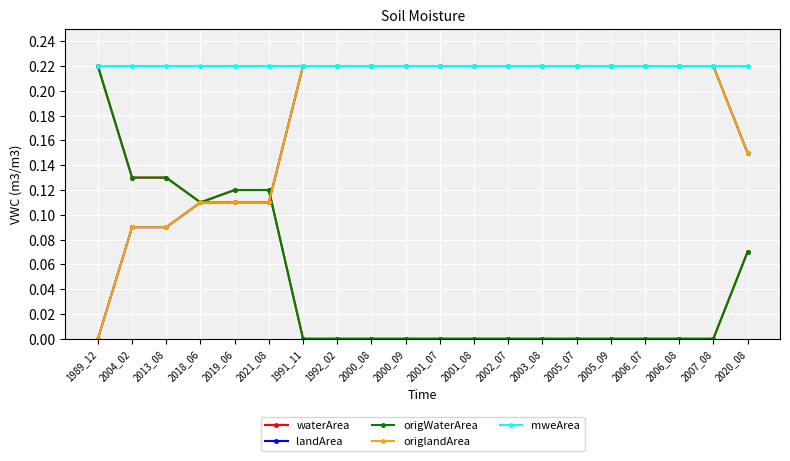

Does the chart have visible grid lines?

Yes